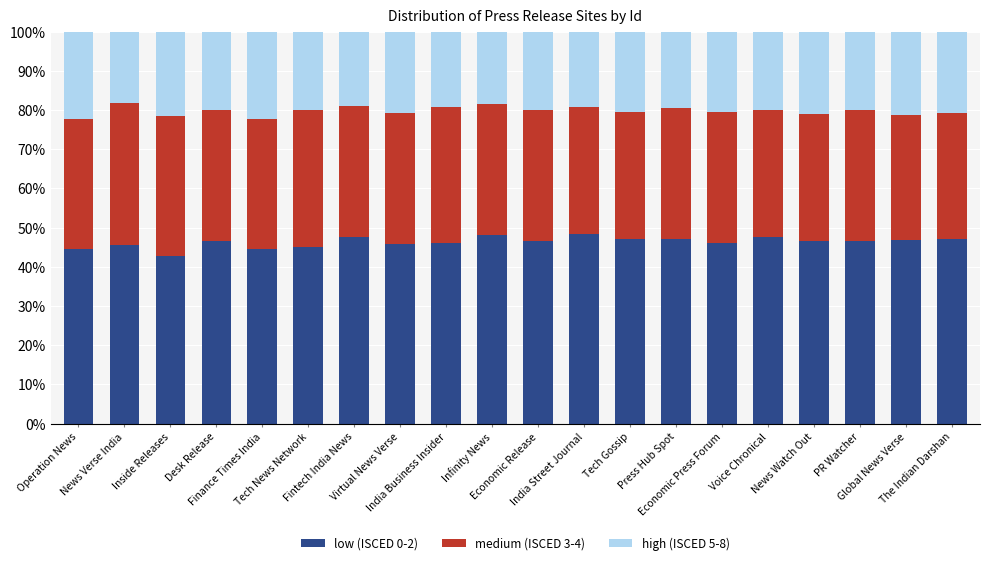

What is the lowest value of the low (ISCED 0-2) series?

42.9